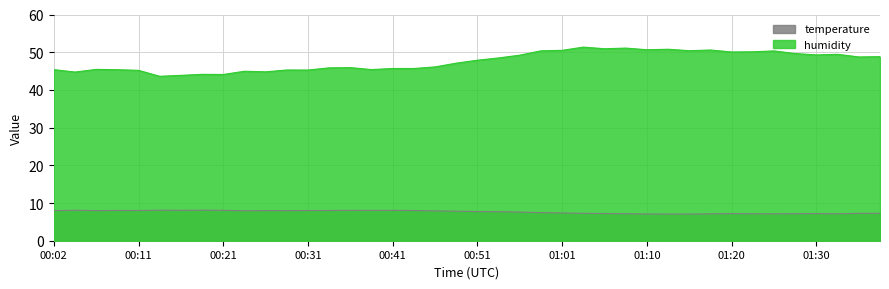

True or false: humidity and temperature intersect in this chart.

False